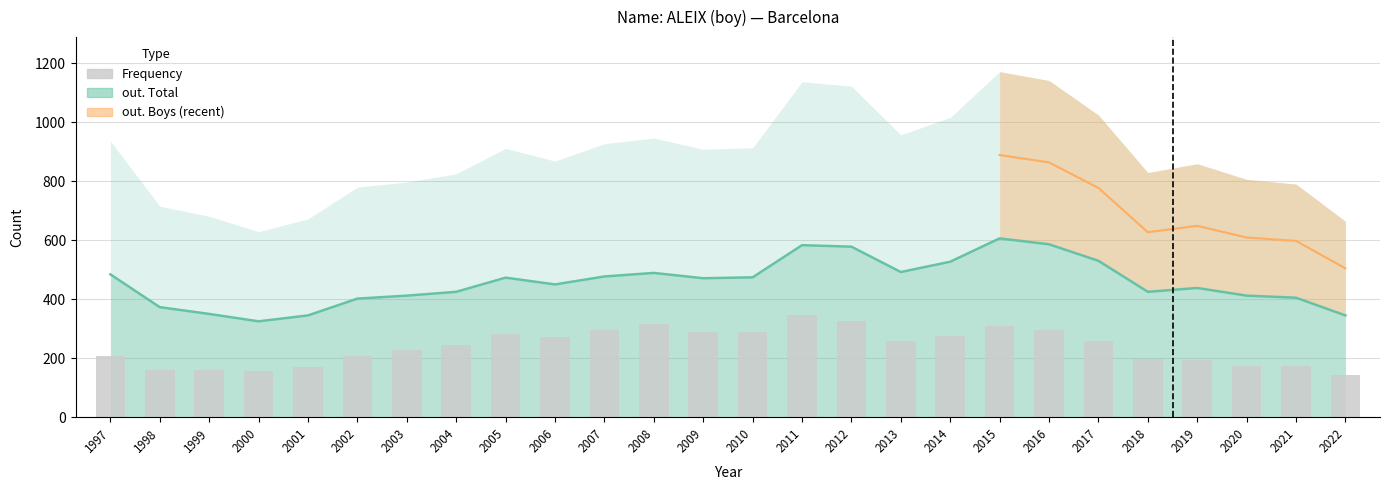

How many bars are there in total?

26